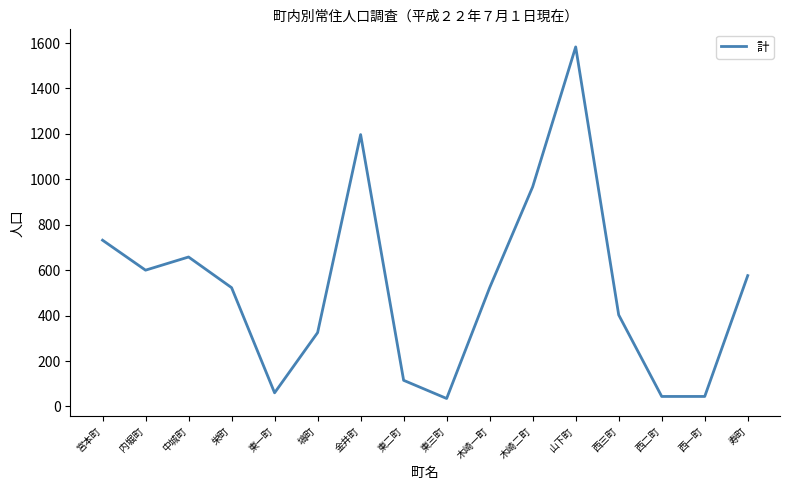

What is the sum of the values at 寿町 and 西三町?

979